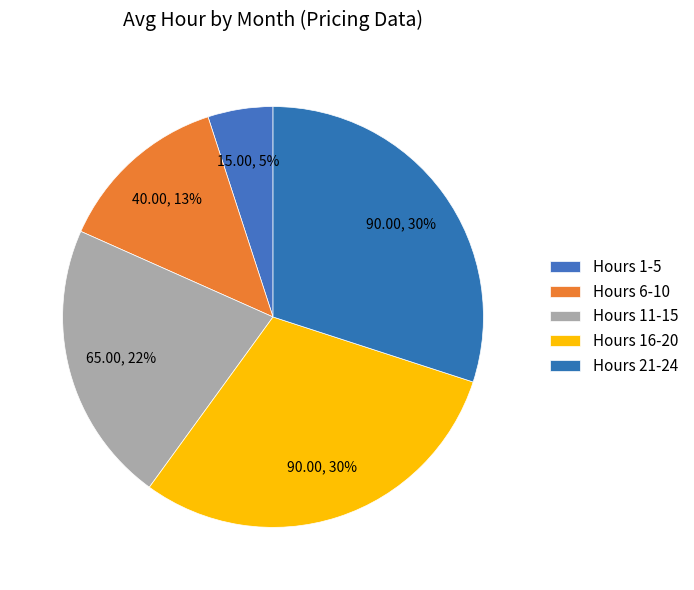

Count the number of slices in the pie.

5